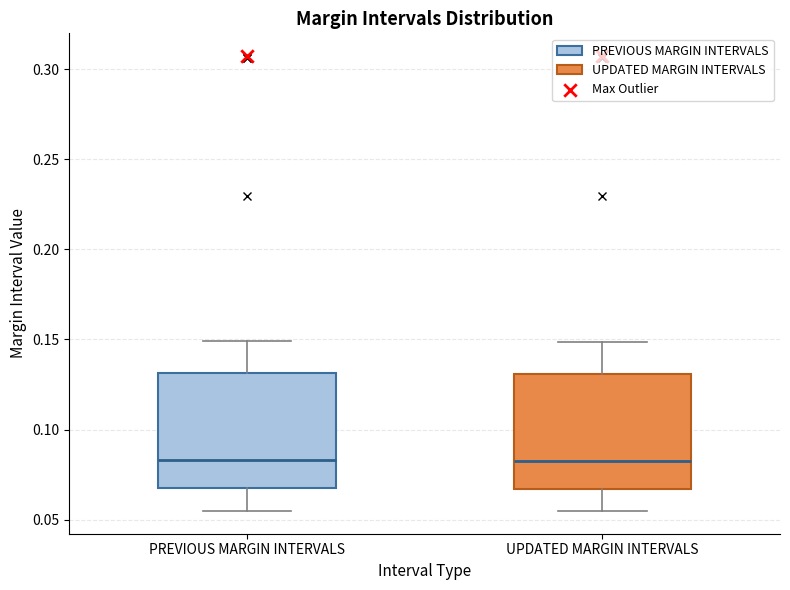

Where does the median line of the box for PREVIOUS MARGIN INTERVALS sit on the y-axis? The values are not printed on the chart, so give them approximately, as read against the axis.

0.085